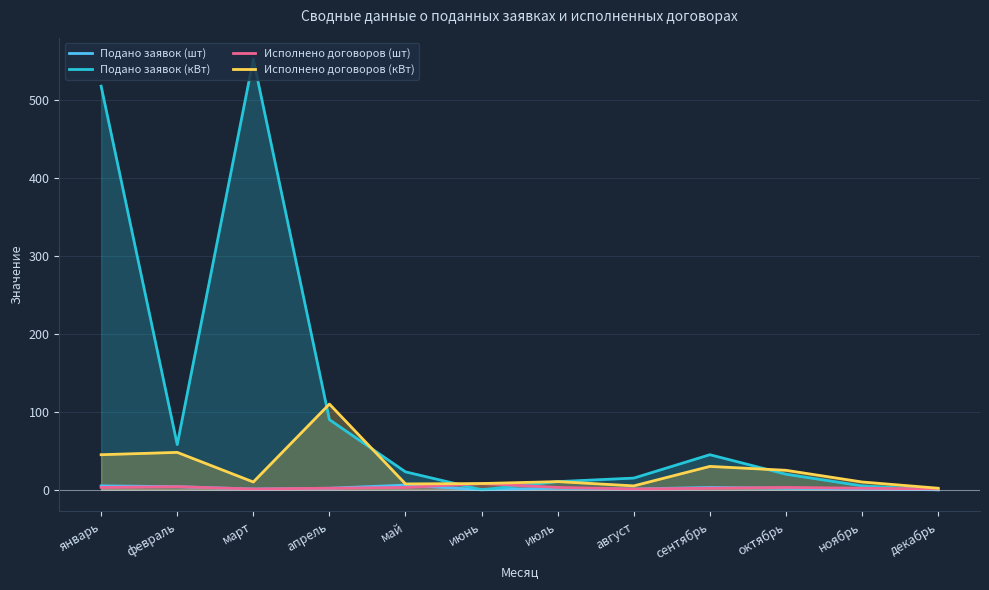

How many values in the Подано заявок (шт) series exceed 2?

4